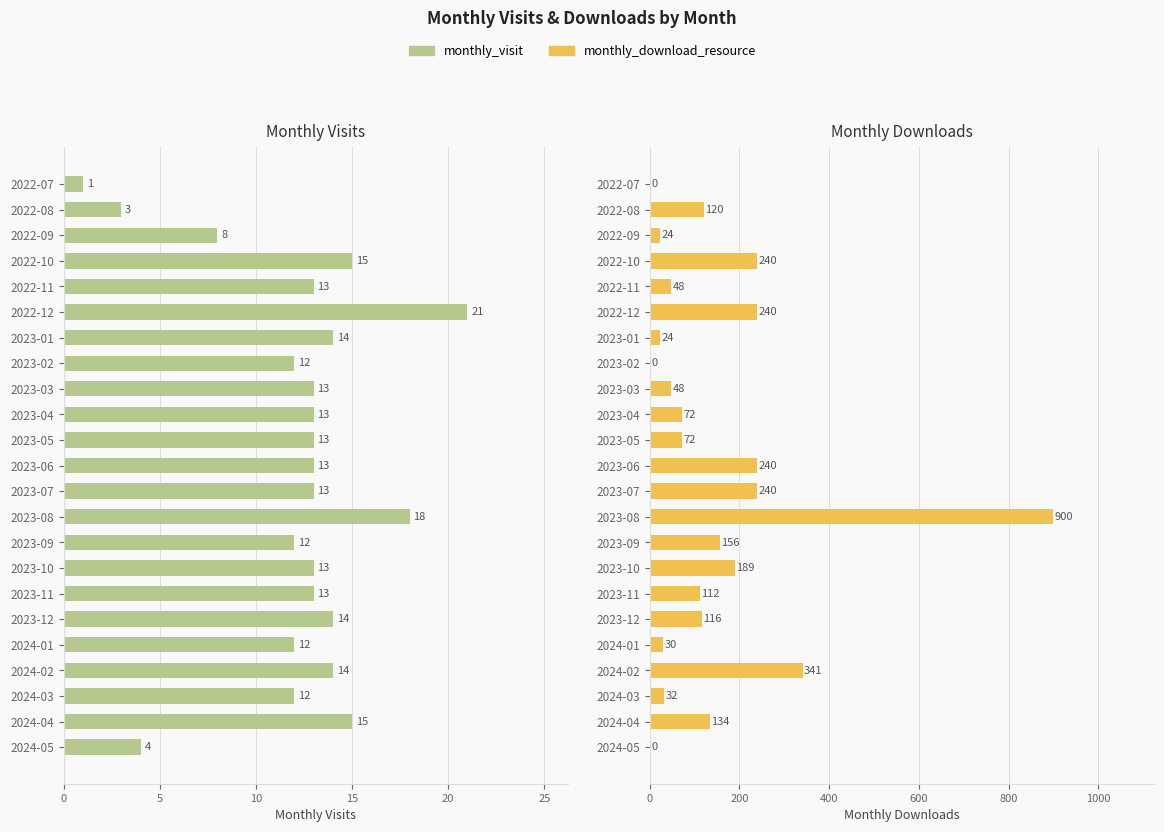

List the series in order of their overall mean, lowest first.

monthly_visit, monthly_download_resource